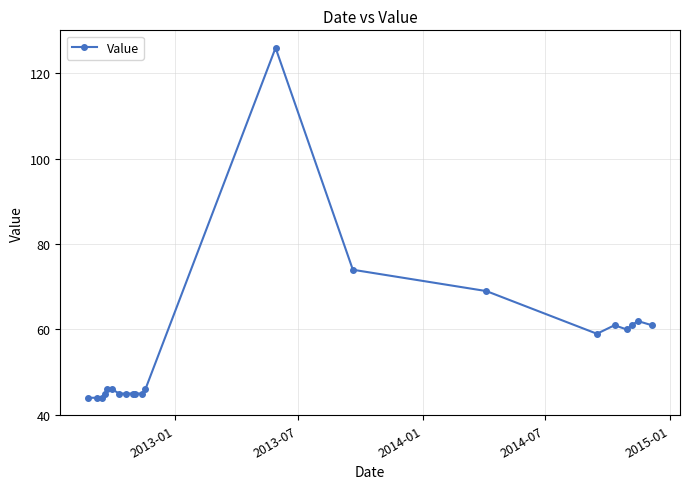

What is the difference between the maximum and second lowest values?

82